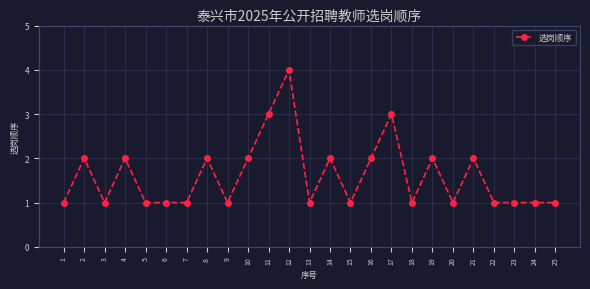

Where is the first local maximum?

2